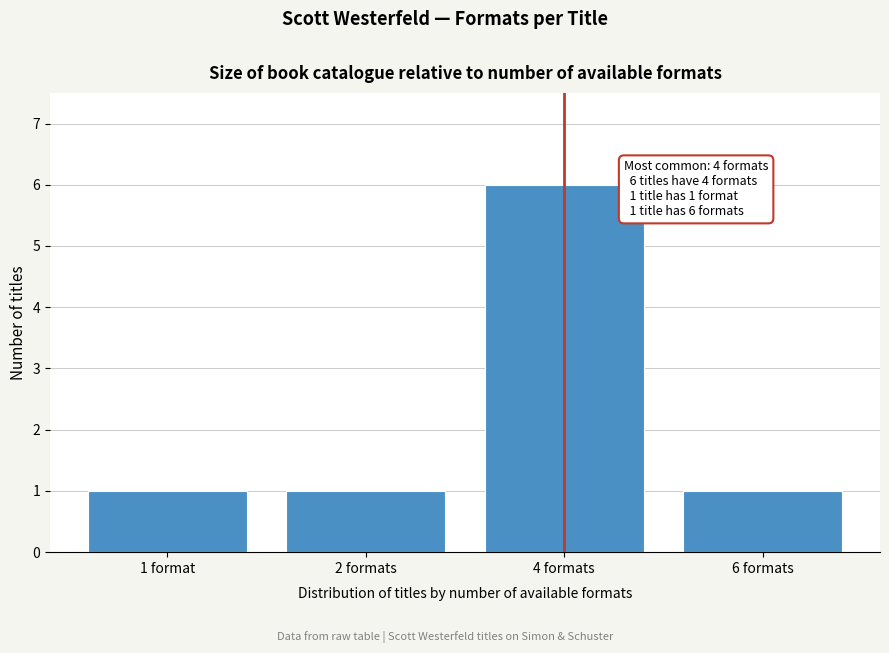

Reading left to right, what are all the values shown in this chart?

1 format=1	2 formats=1	4 formats=6	6 formats=1